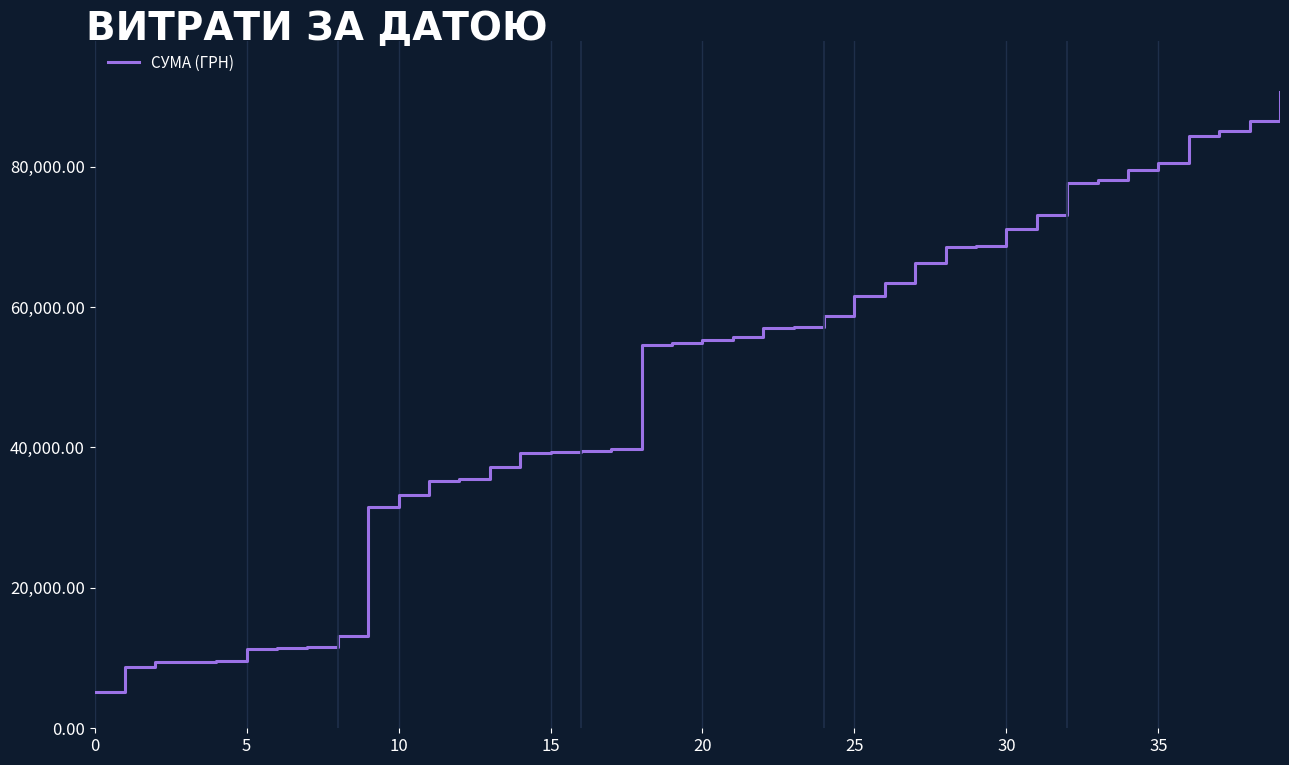

What is the difference between the maximum and minimum values?

85542.7